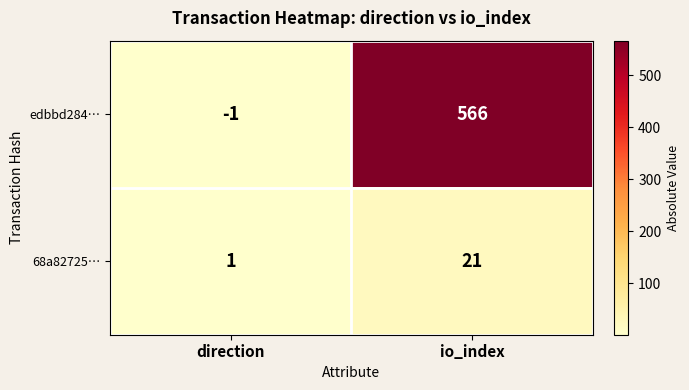

Which series has the largest total across all categories?

edbbd284…